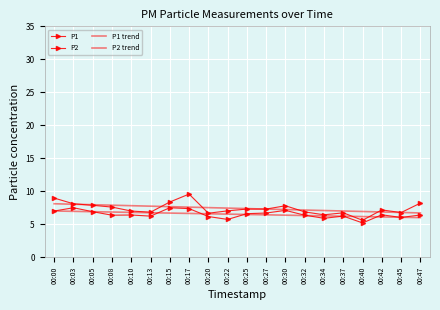

True or false: P2 trend has more than 1 points higher than both neighbors.

False